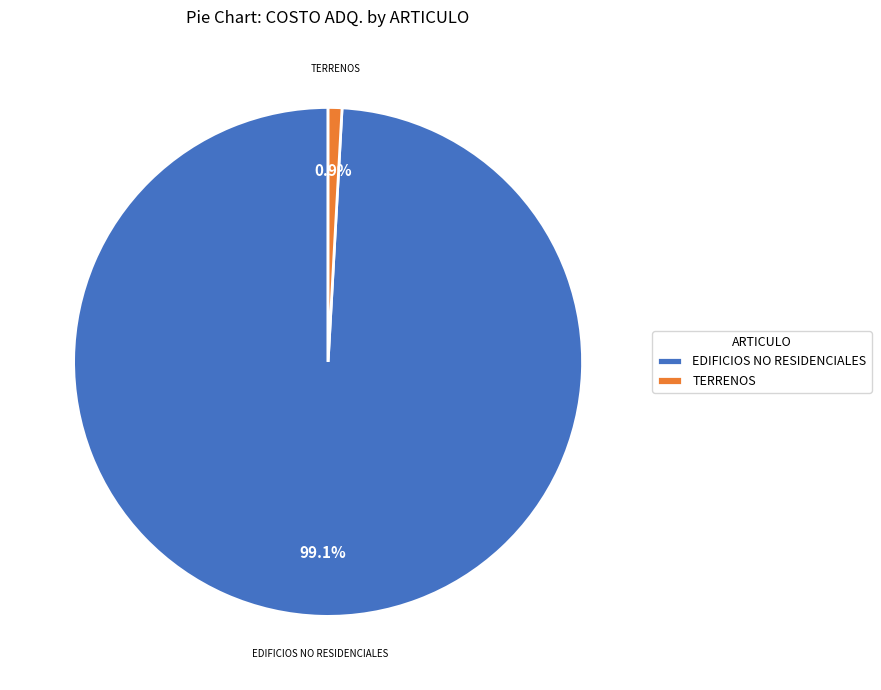

Which has a higher value, EDIFICIOS NO RESIDENCIALES or TERRENOS?

EDIFICIOS NO RESIDENCIALES